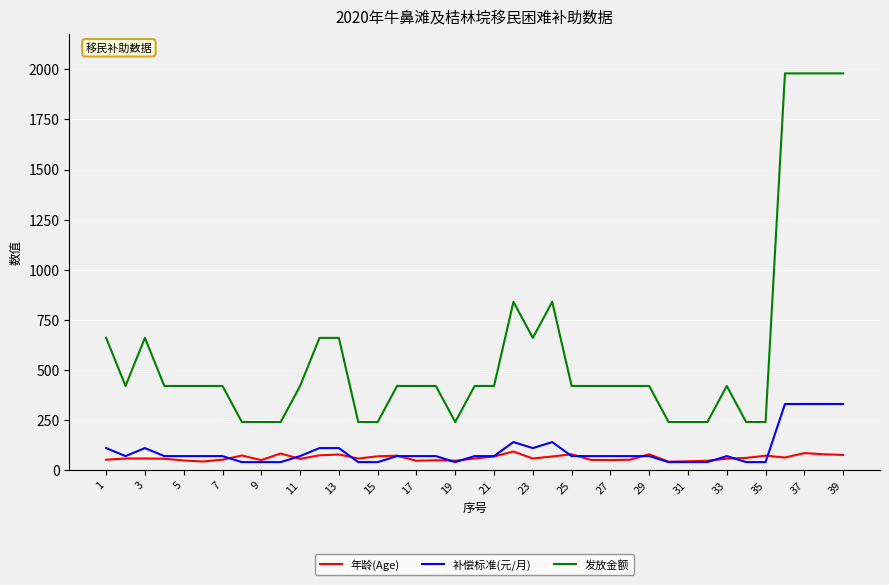

What is the greatest value displayed?

1980